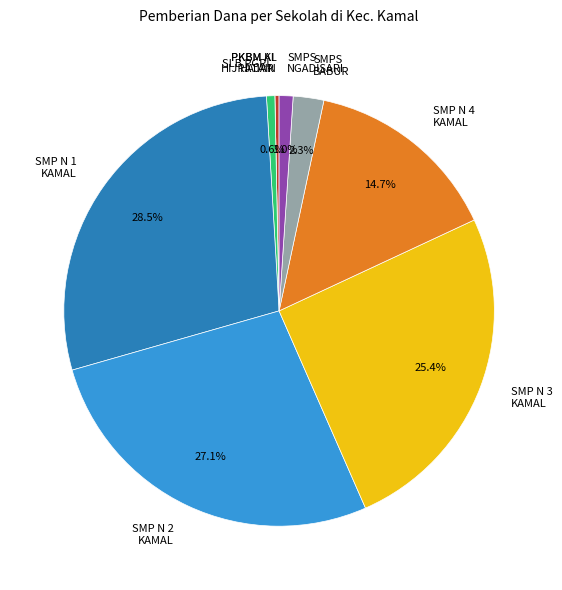

Between SMP N 1 KAMAL and SMP N 2 KAMAL, which is larger?

SMP N 1 KAMAL